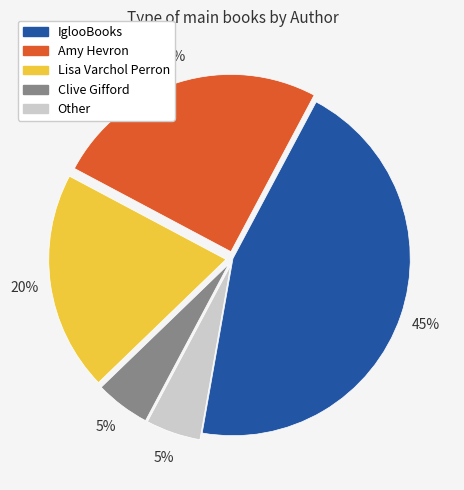

How many slices are in this pie chart?

5